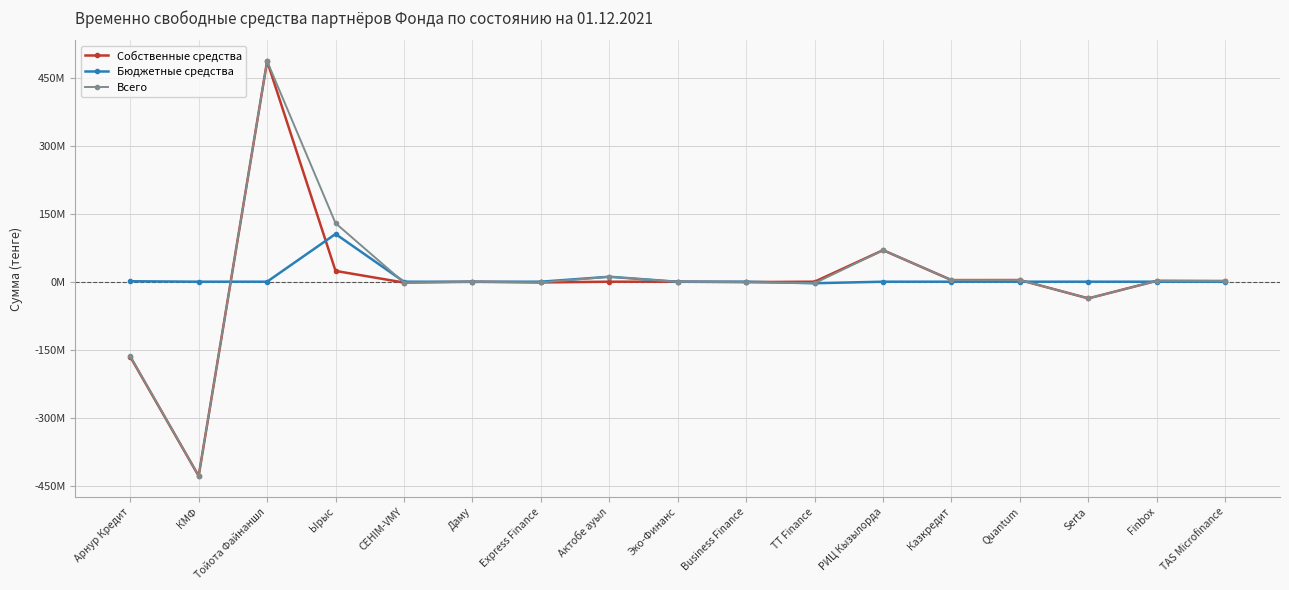

Reading left to right, extract all data points from this chart.

Собственные средства: -165271536	-428377154	486271791	23761726	-1922969	0	-1614245	0	0	-941731	0	69526148	3544412	3612752	-36833335	1894090	1508607
Бюджетные средства: 1000000	0	0	105190208	0	-355905	0	10901873	-177857	0	-3418510	0	0	0	0	0	0
Всего: -164271536	-428377154	486271791	128951934	-1922969	-355905	-1614245	10901873	-177857	-941731	-3418510	69526148	3544412	3612752	-36833335	1894090	1508607